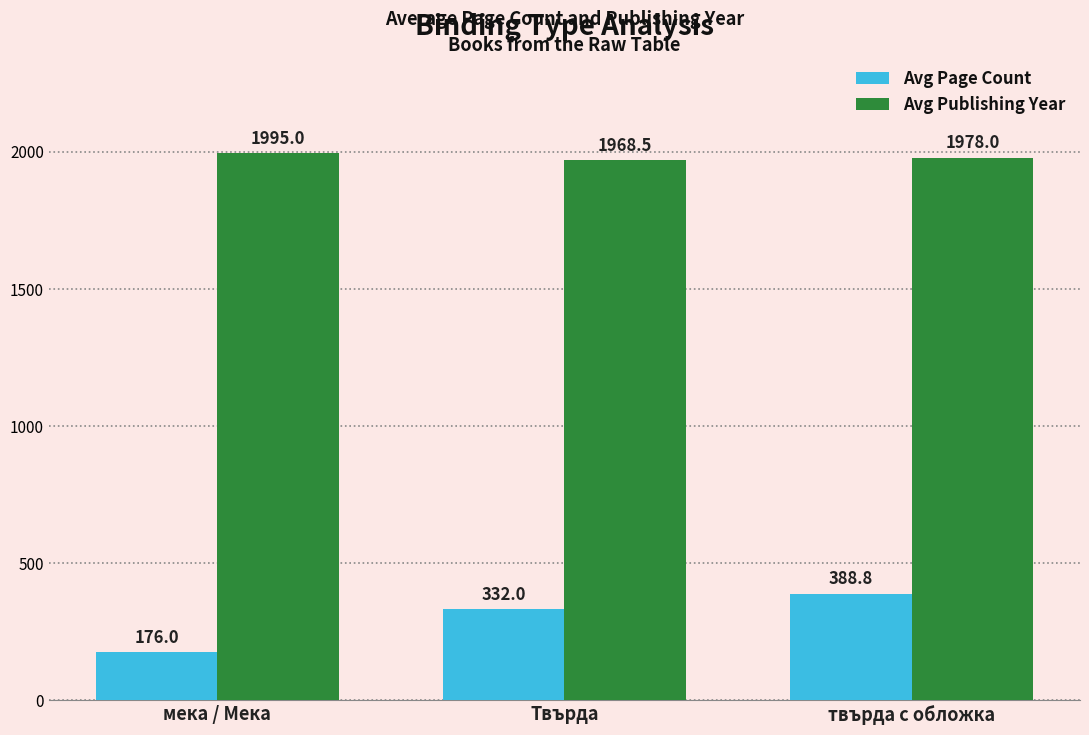

What is the average value of the Avg Page Count series?

298.9